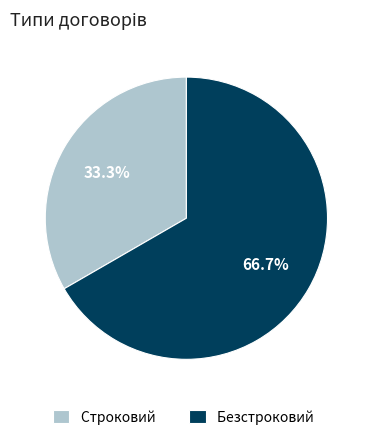

To the nearest percent, what portion does Строковий represent?

33%